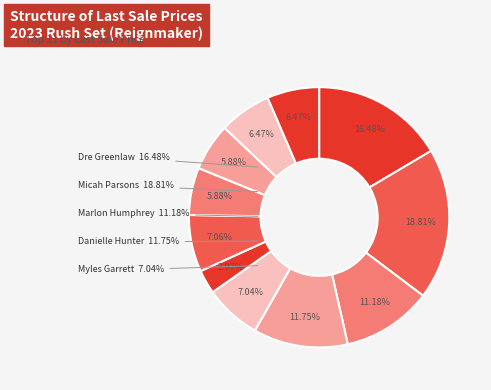

To the nearest percent, what is the difference between the largest and smallest slice percentages?

16%